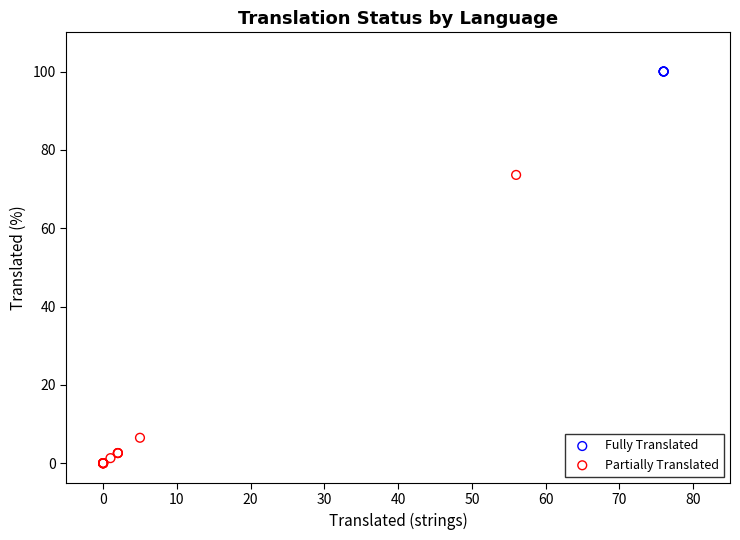

Which series contains the highest Y value?

Fully Translated